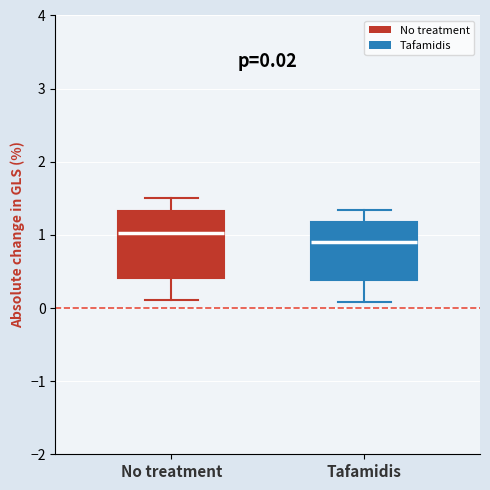

Which box is the tallest, from its lower edge to its upper edge?

No treatment